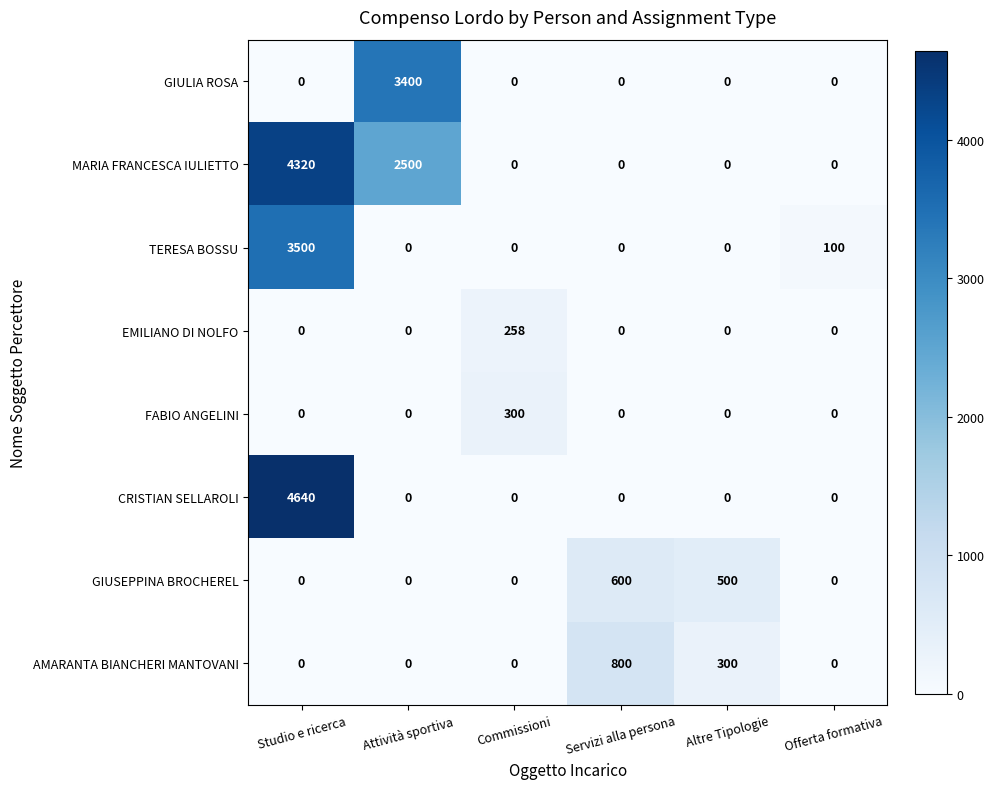

Which series changed the most between Studio e ricerca and Commissioni?

CRISTIAN SELLAROLI